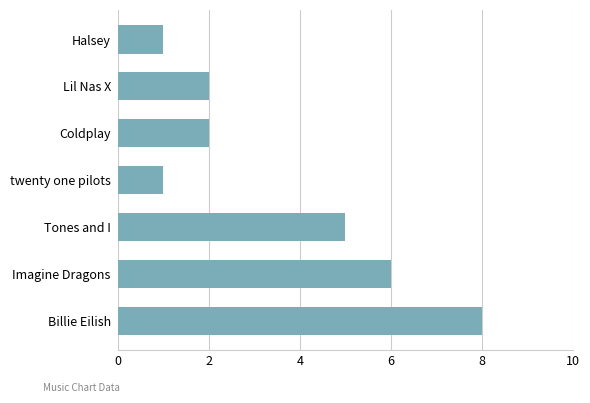

The chart shows a value of 3 at Coldplay. True or false?

False